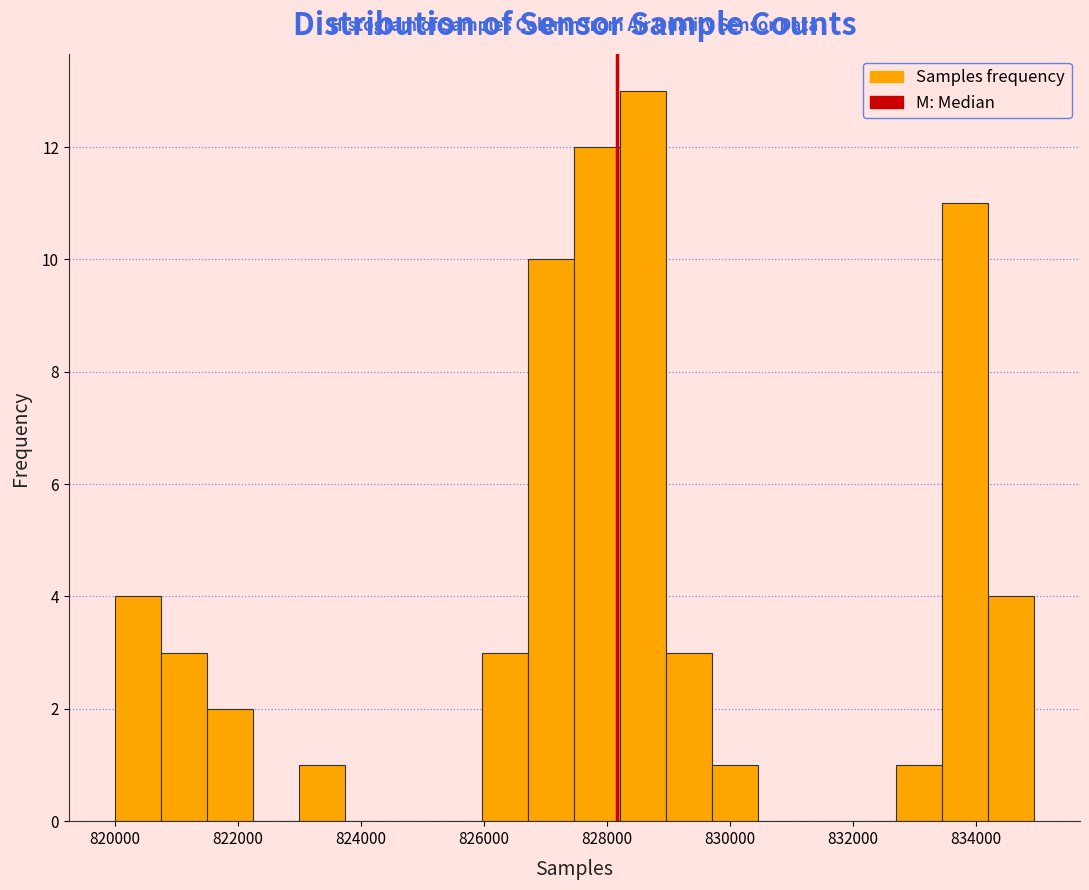

Around what value on the x-axis is the tallest bar? Give the approximate position of its centre, as read against the axis.

828600